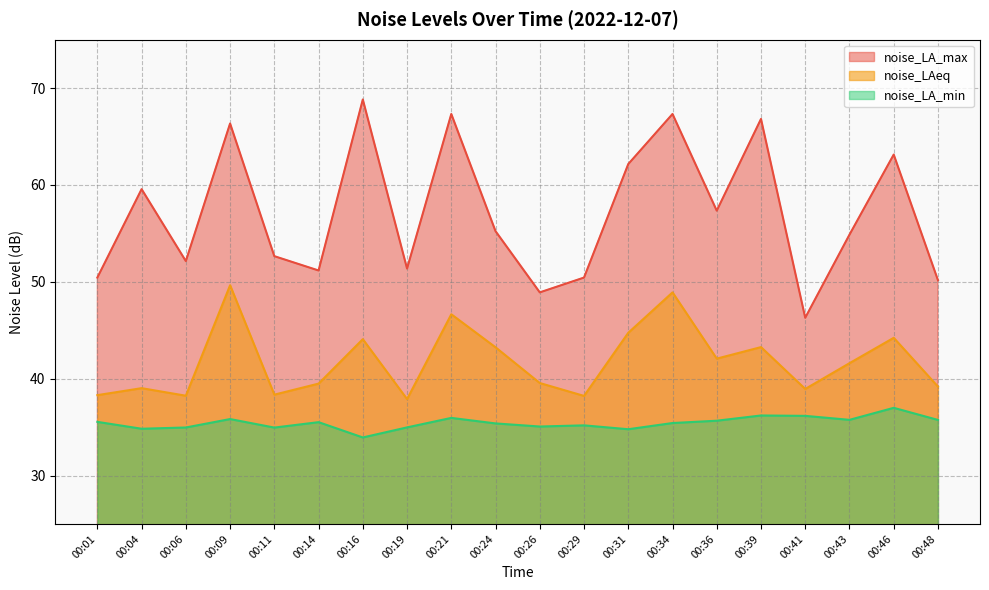

What value does the noise_LA_max series have at 00:24?

55.2